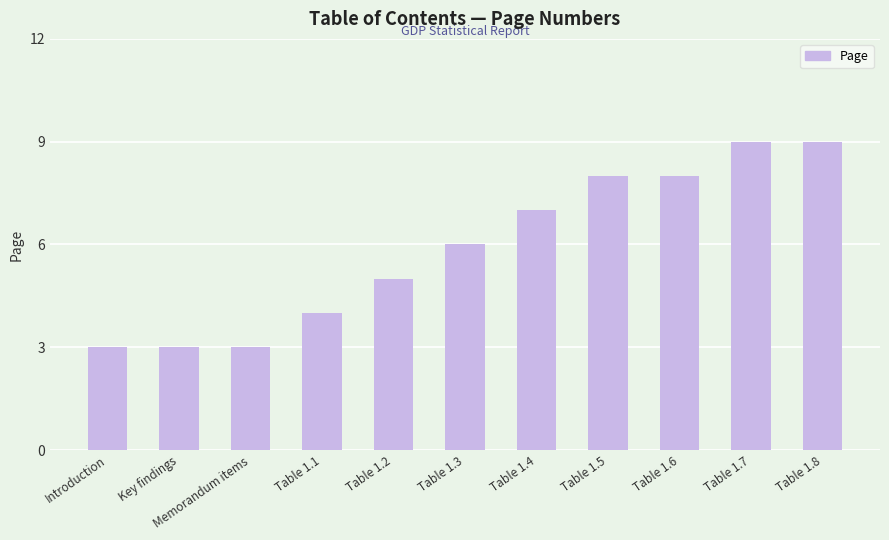

Approximately how many times larger is the value at Memorandum items compared to Introduction?

1.0